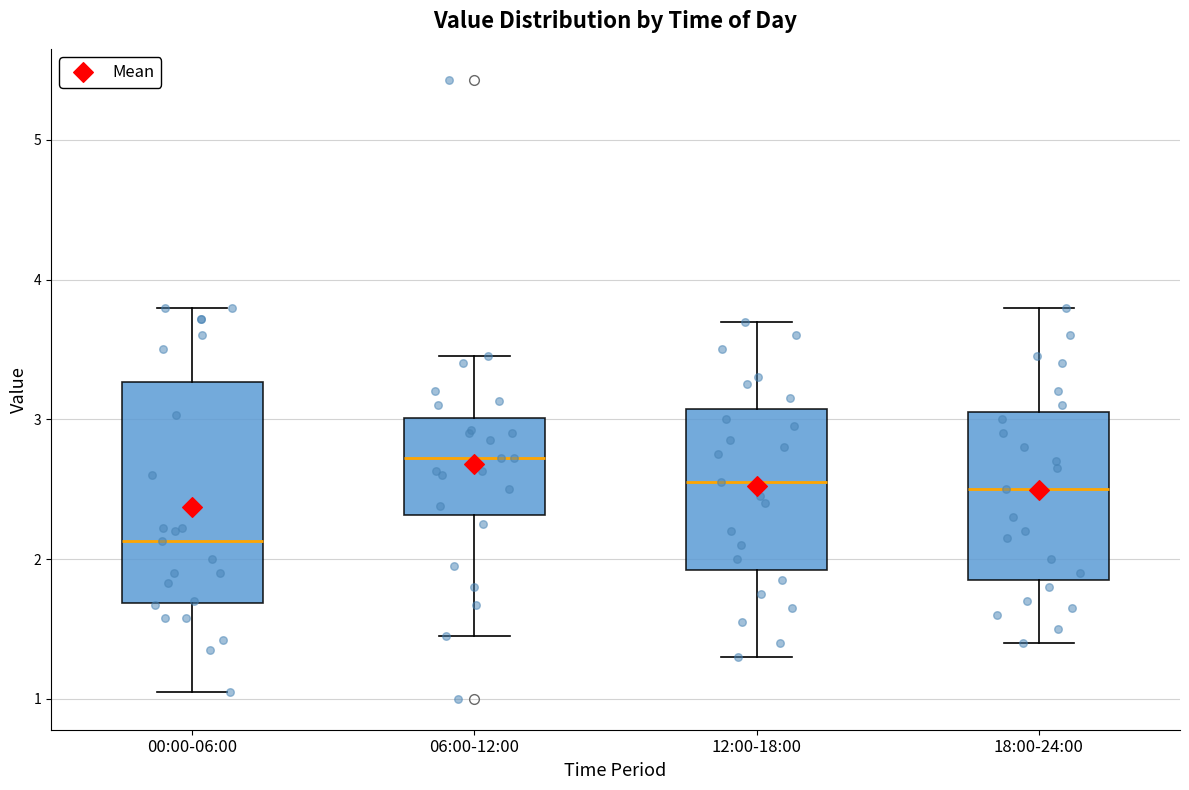

Reading left to right, read every box against the y-axis: the position of its median line, the range the box covers, and the ends of its whiskers. The values are not printed on the chart, so give them approximately, as read against the axis.

00:00-06:00: median 2.1, box 1.7 to 3.3, whiskers 1.1 to 3.8
06:00-12:00: median 2.7, box 2.3 to 3.0, whiskers 1.5 to 3.5
12:00-18:00: median 2.6, box 1.9 to 3.1, whiskers 1.3 to 3.7
18:00-24:00: median 2.5, box 1.9 to 3.1, whiskers 1.4 to 3.8